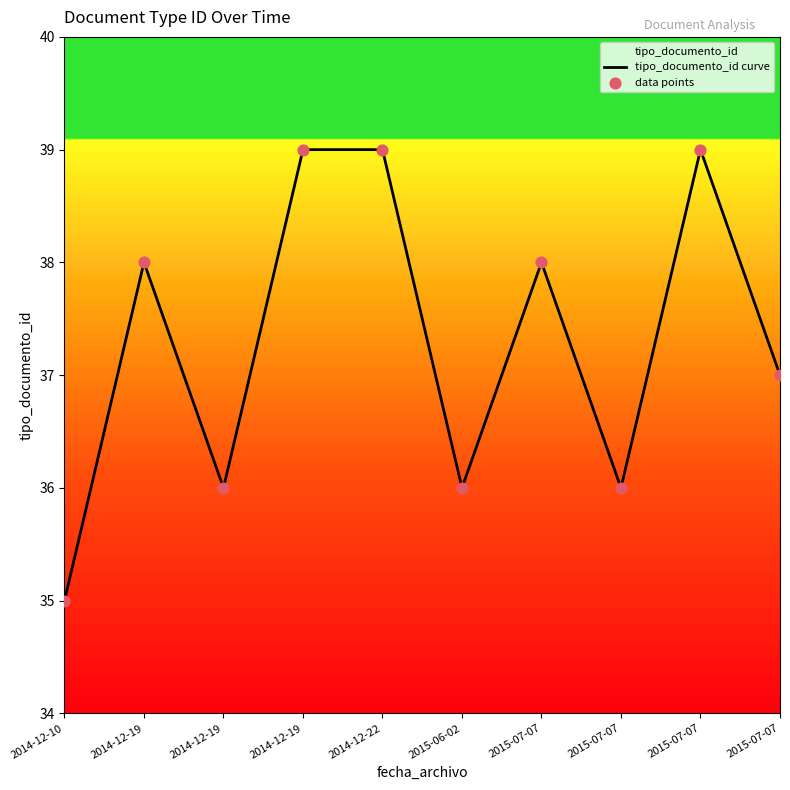

Which series reaches the minimum Y coordinate?

tipo_documento_id curve